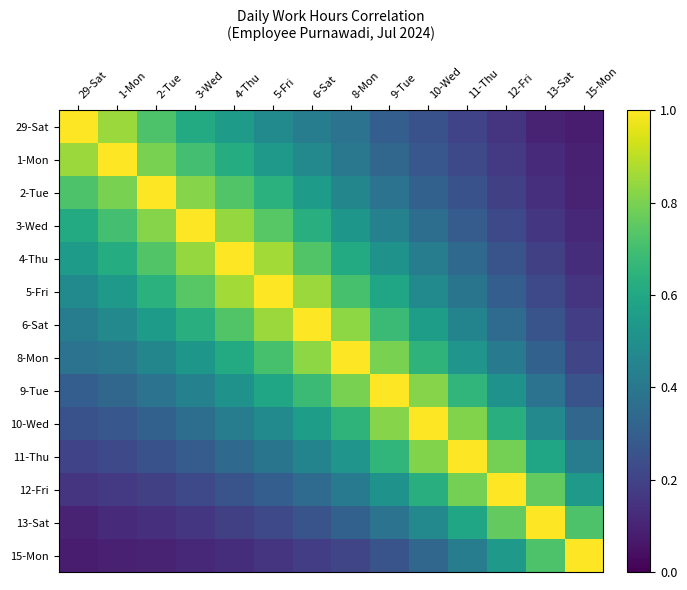

Which series changed the most between 29-Sat and 8-Mon?

29-Sat